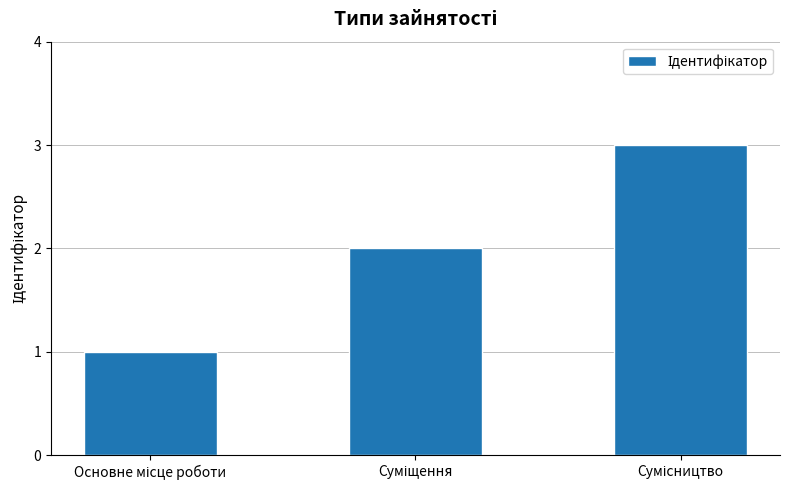

What is the maximum value shown in the chart?

3